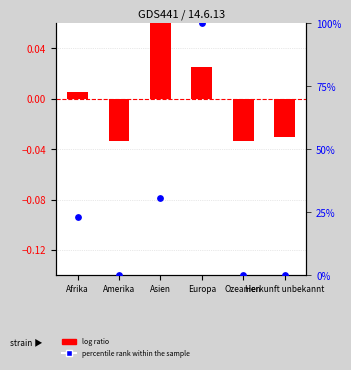

Which series reaches the maximum Y coordinate?

percentile rank within the sample